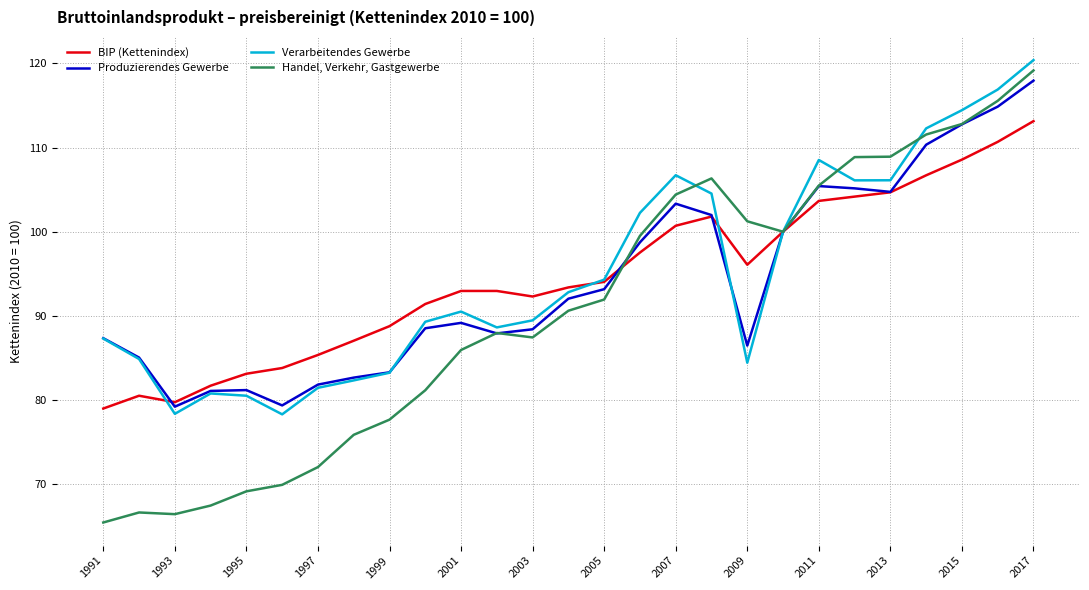

What is the smallest value displayed?

65.5